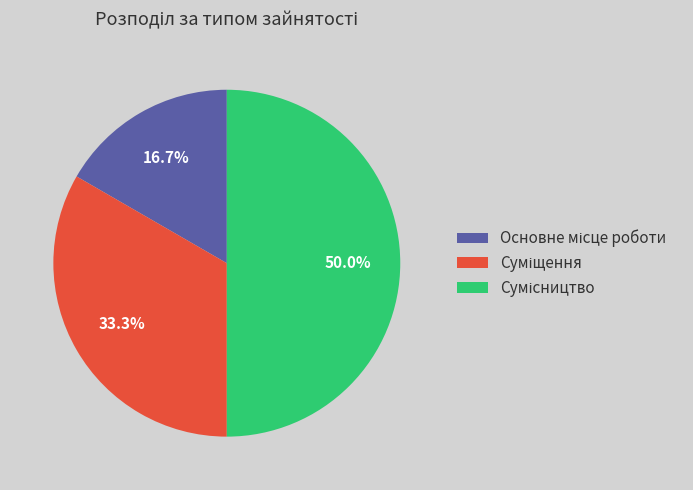

How many segments does this pie chart have?

3